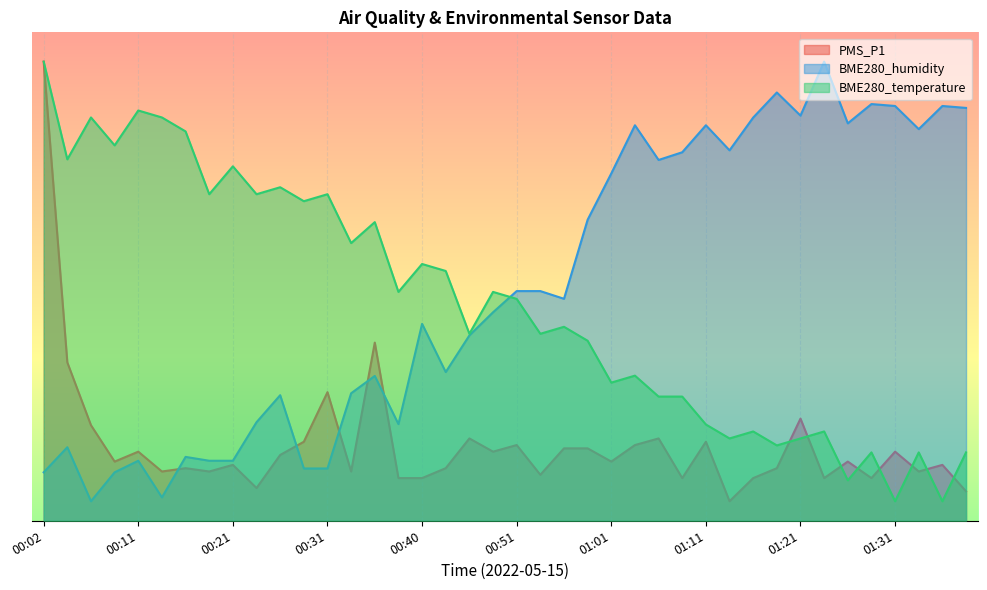

What is the label of the 21st point from the left?

00:51